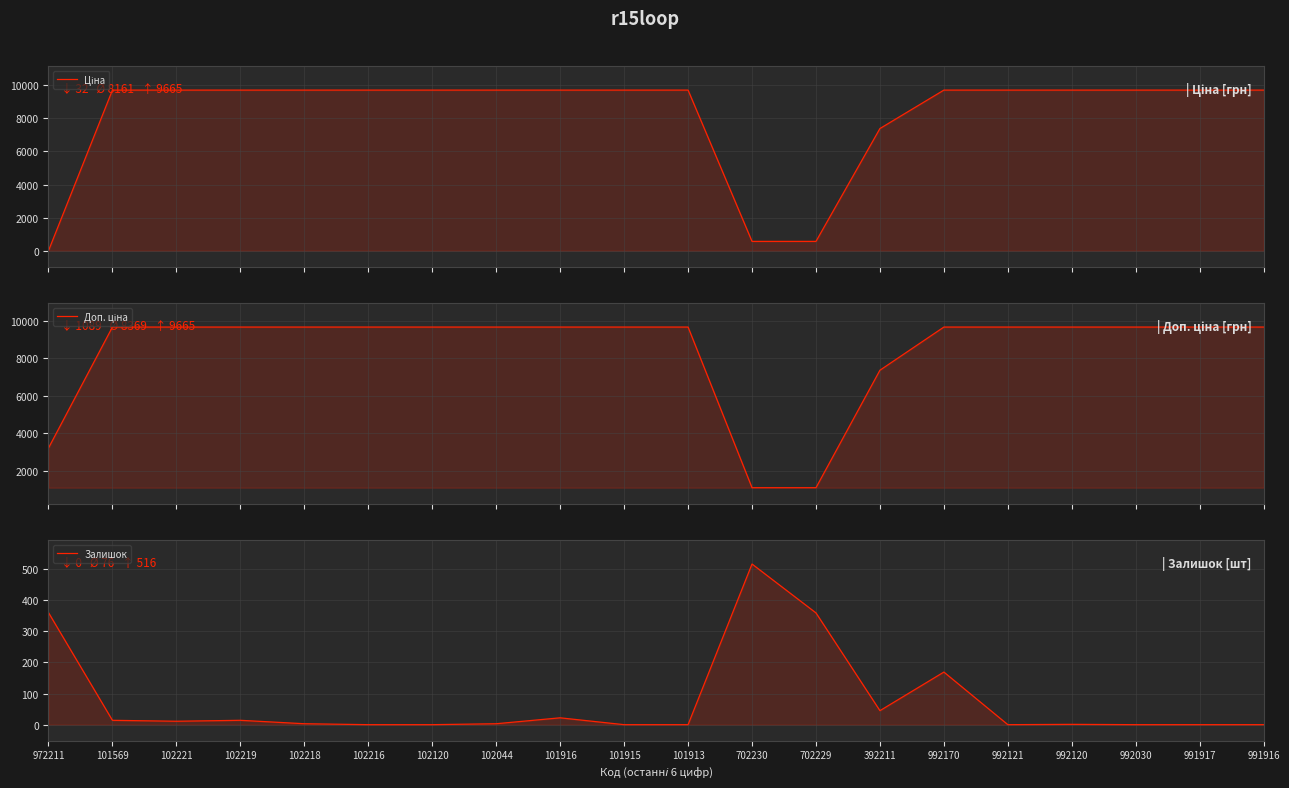

How many lines are shown in the chart?

3